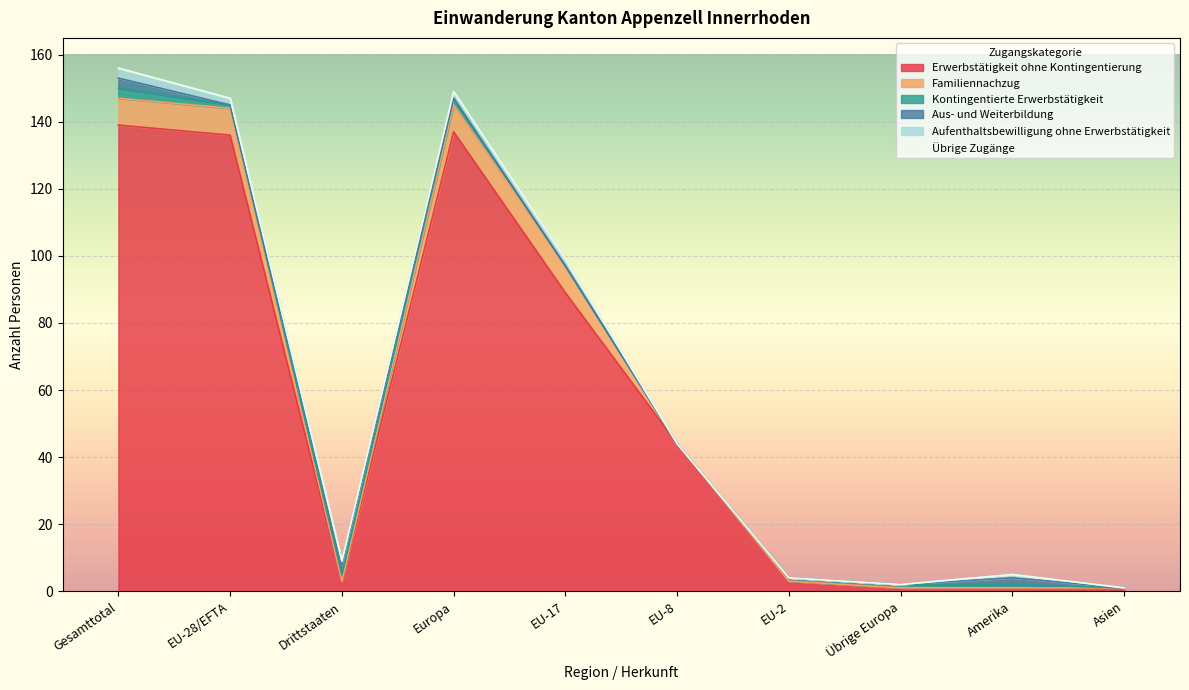

What is the difference between the second highest and second lowest values in the Aufenthaltsbewilligung ohne Erwerbstätigkeit series?

2